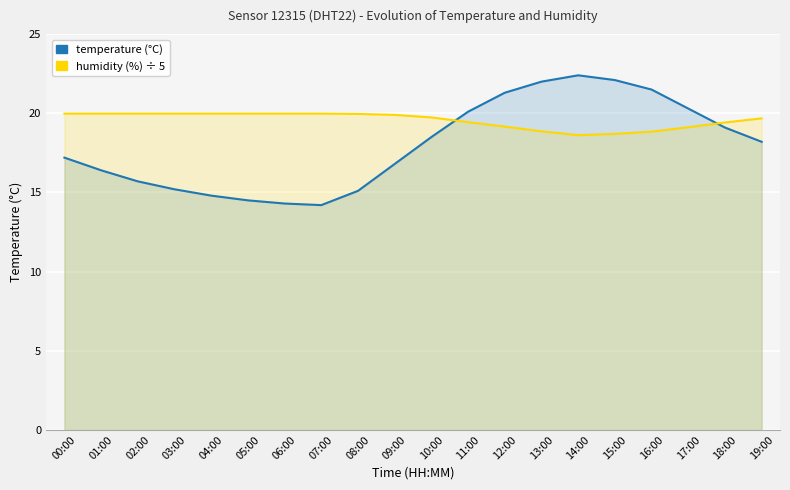

How many lines are shown in the chart?

2